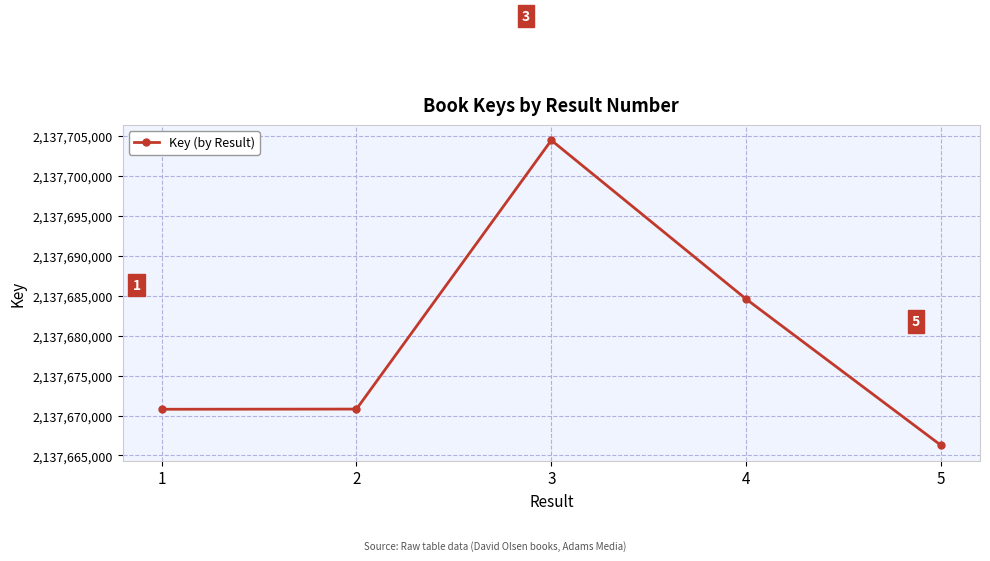

What is the difference between the values at 3 and 2?

33620